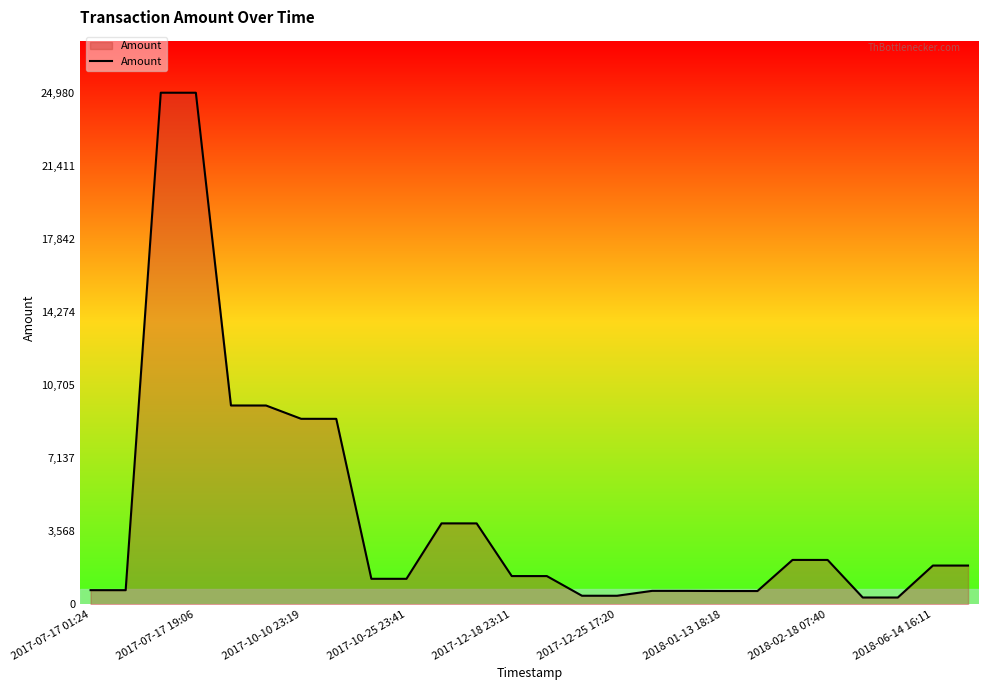

What is the difference between the maximum and minimum values?

24652.0